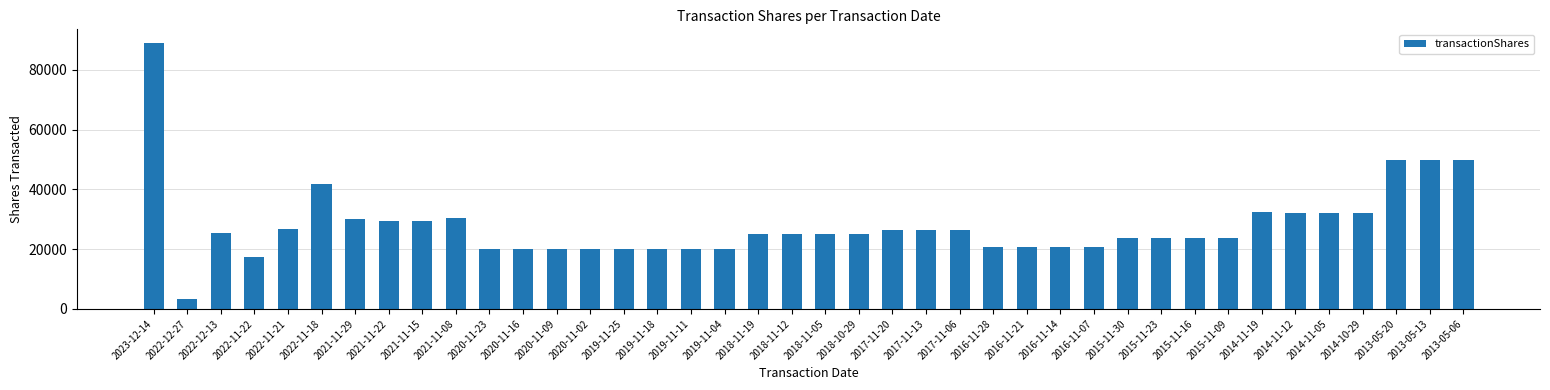

How many series are shown in this chart?

1